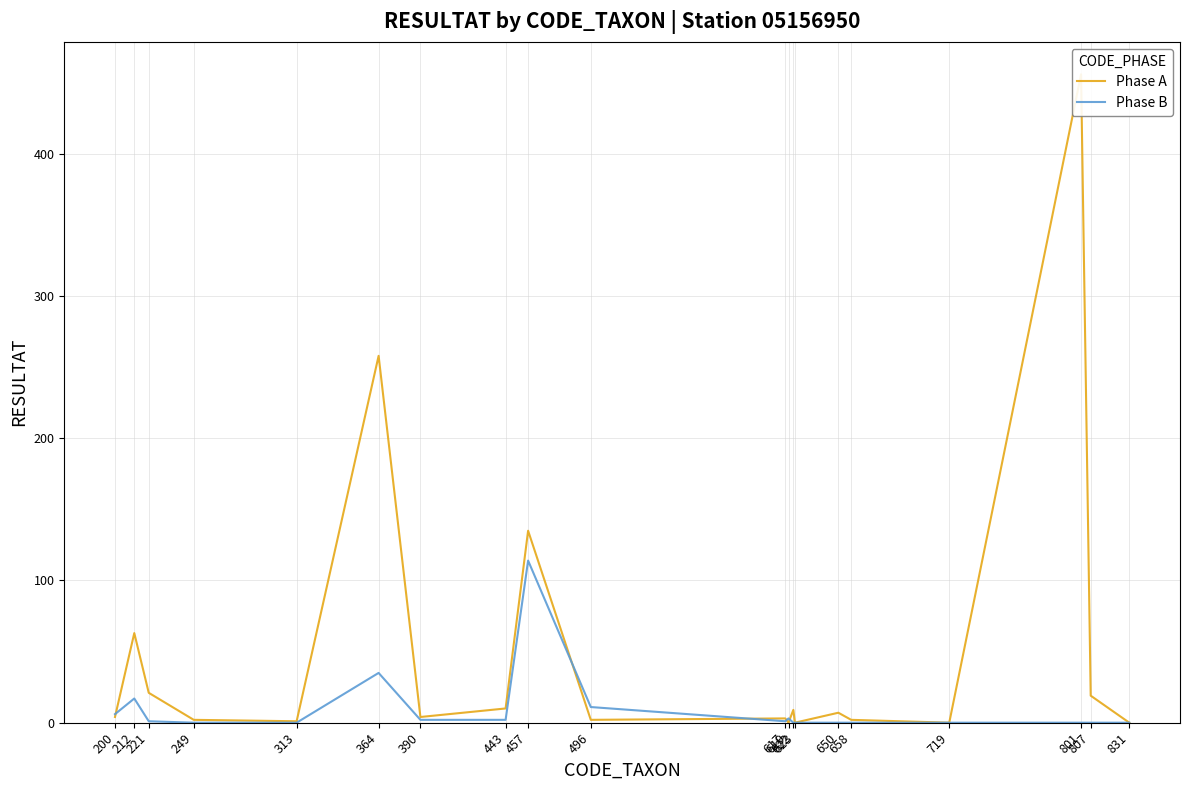

Reading left to right, transcribe all the data shown in this chart.

Phase A: 200=4	212=63	221=21	249=2	313=1	364=258	390=4	443=10	457=135	496=2	617=3	619=0	622=9	623=0	650=7	658=2	719=0	801=456	807=19	831=0
Phase B: 200=6	212=17	221=1	249=0	313=0	364=35	390=2	443=2	457=114	496=11	617=1	619=3	622=0	623=0	650=0	658=0	719=0	801=0	807=0	831=0